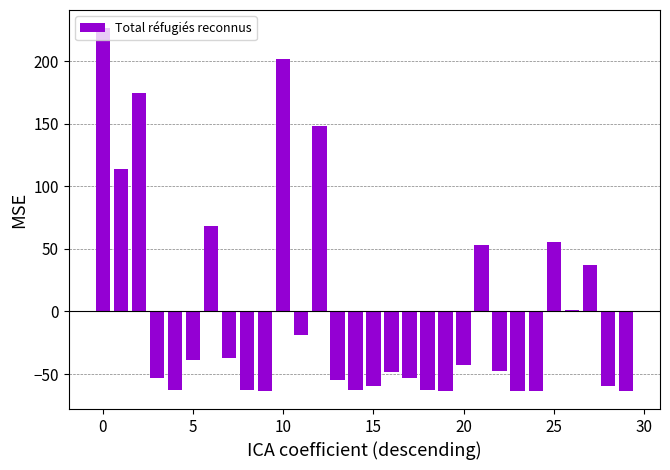

What is the minimum value shown in the chart?

-63.5